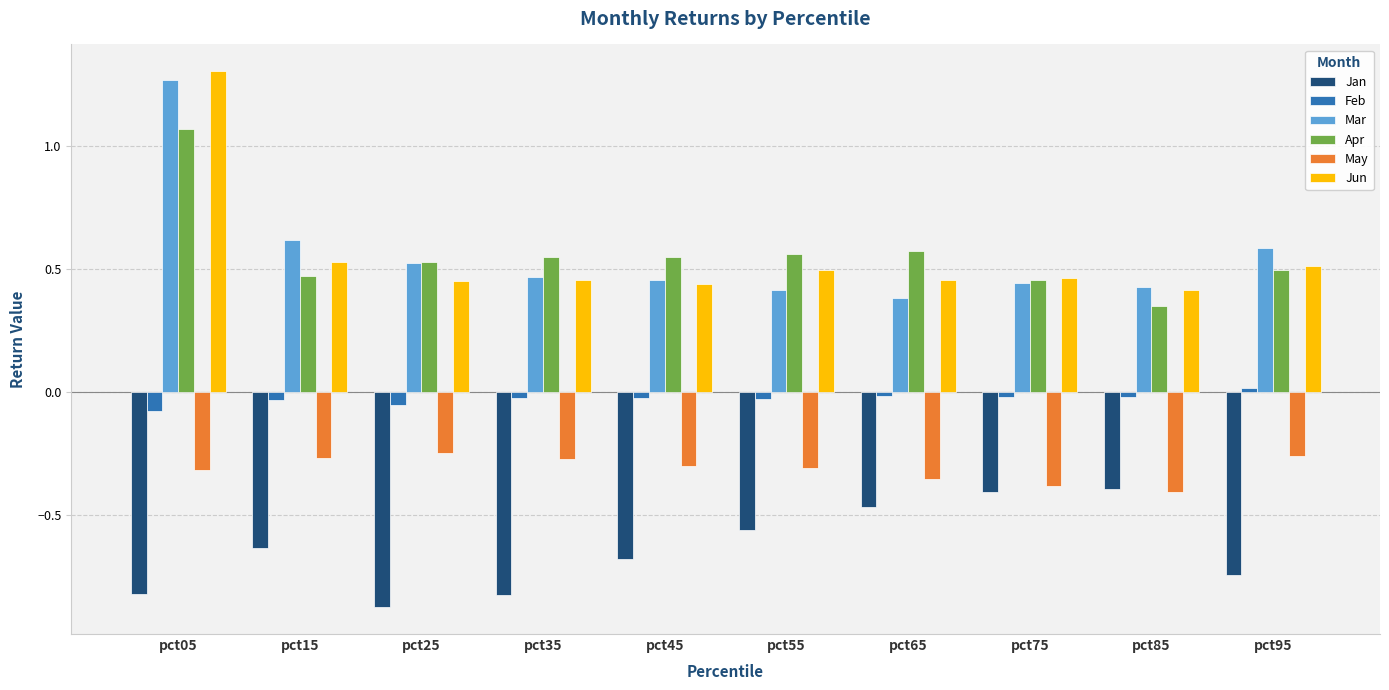

What is the smallest value displayed?

-0.9